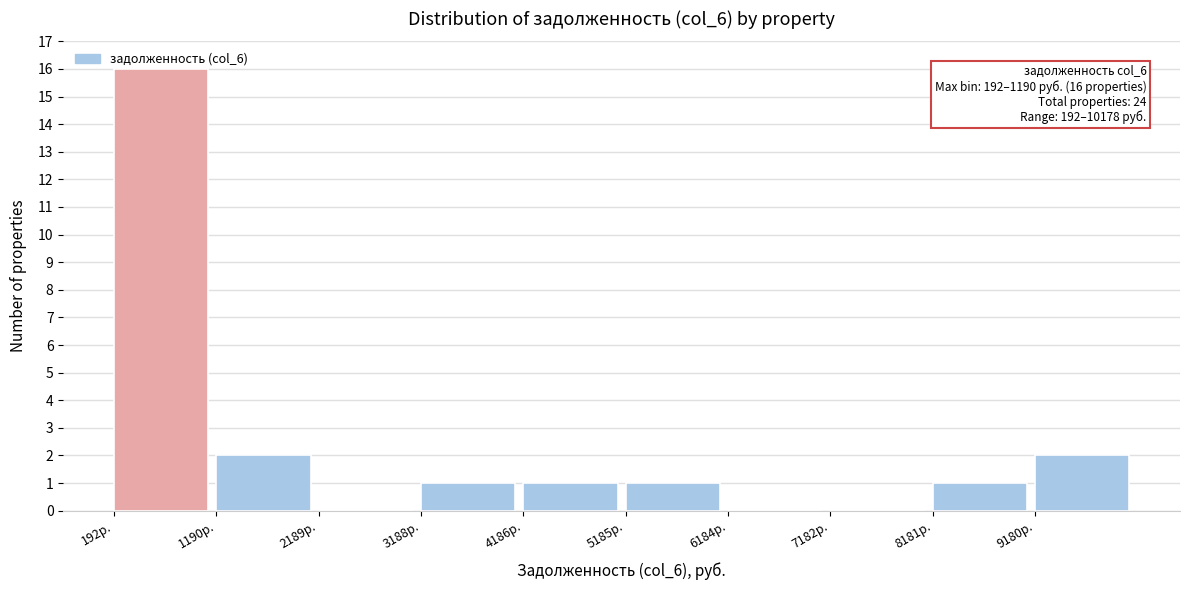

Over which range of the x-axis is the bar tallest?

200 to 1200